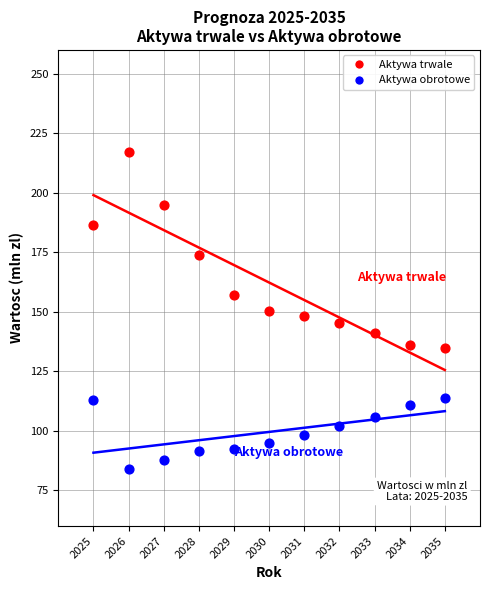

Which series reaches the maximum Y coordinate?

Aktywa trwale